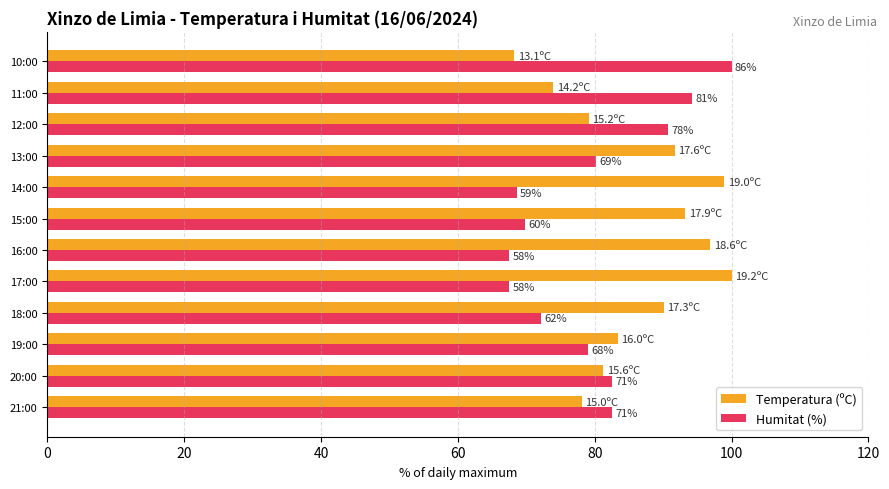

List the series in order of their overall mean, lowest first.

Humitat (%), Temperatura (ºC)